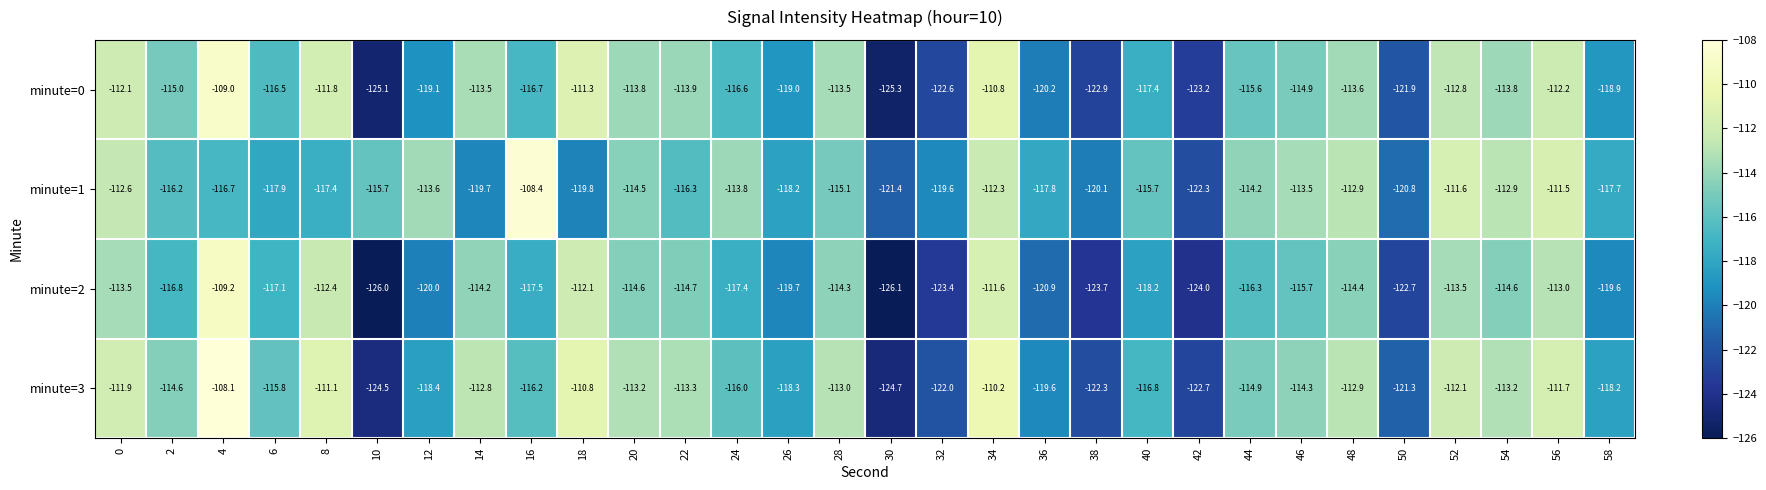

What is the spread (max minus min) of values at 48?

1.5